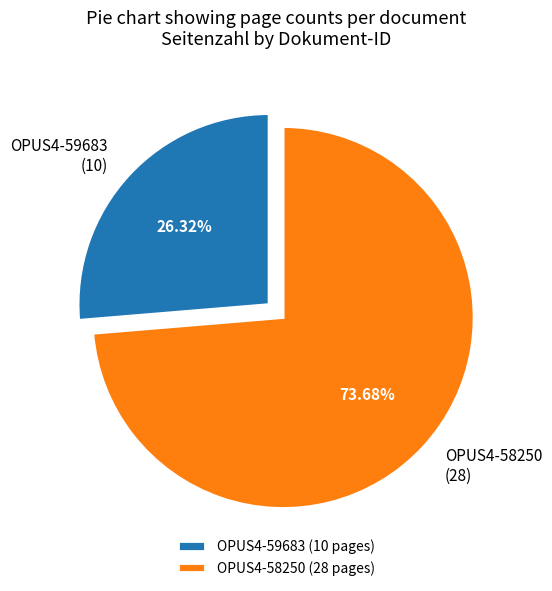

Combined, what portion of the pie is OPUS4-59683 and OPUS4-58250?

100.0%